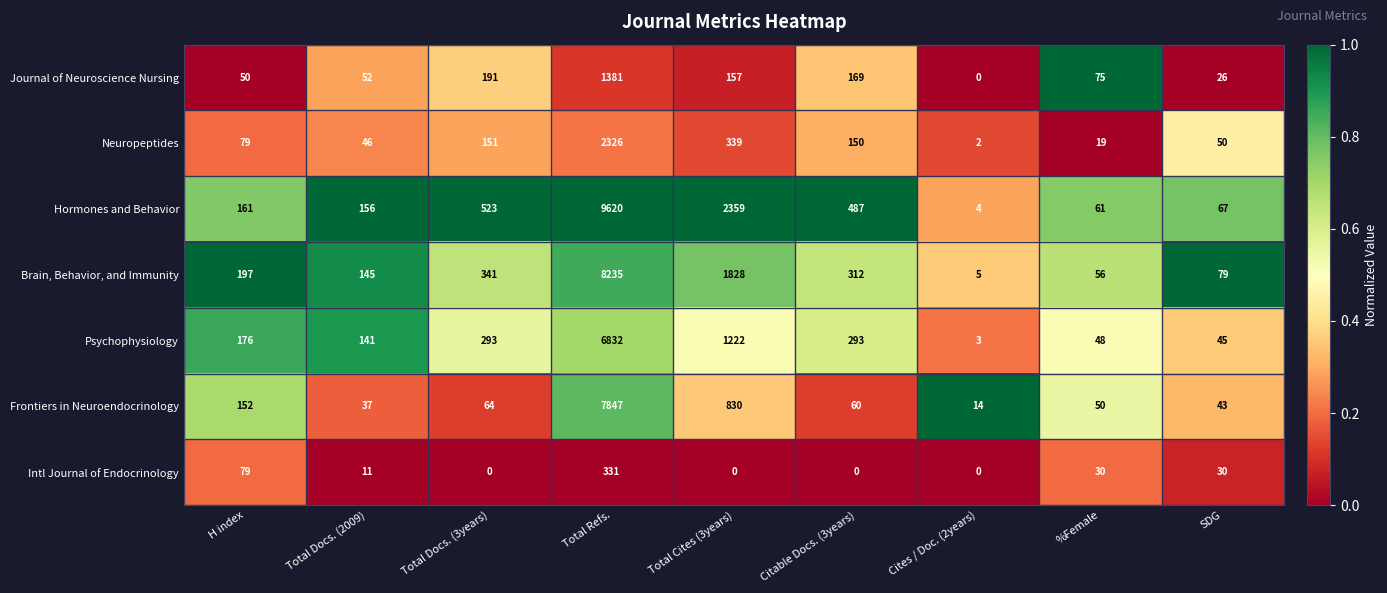

What is the difference between the highest and lowest values at Total Cites (3years)?

2359